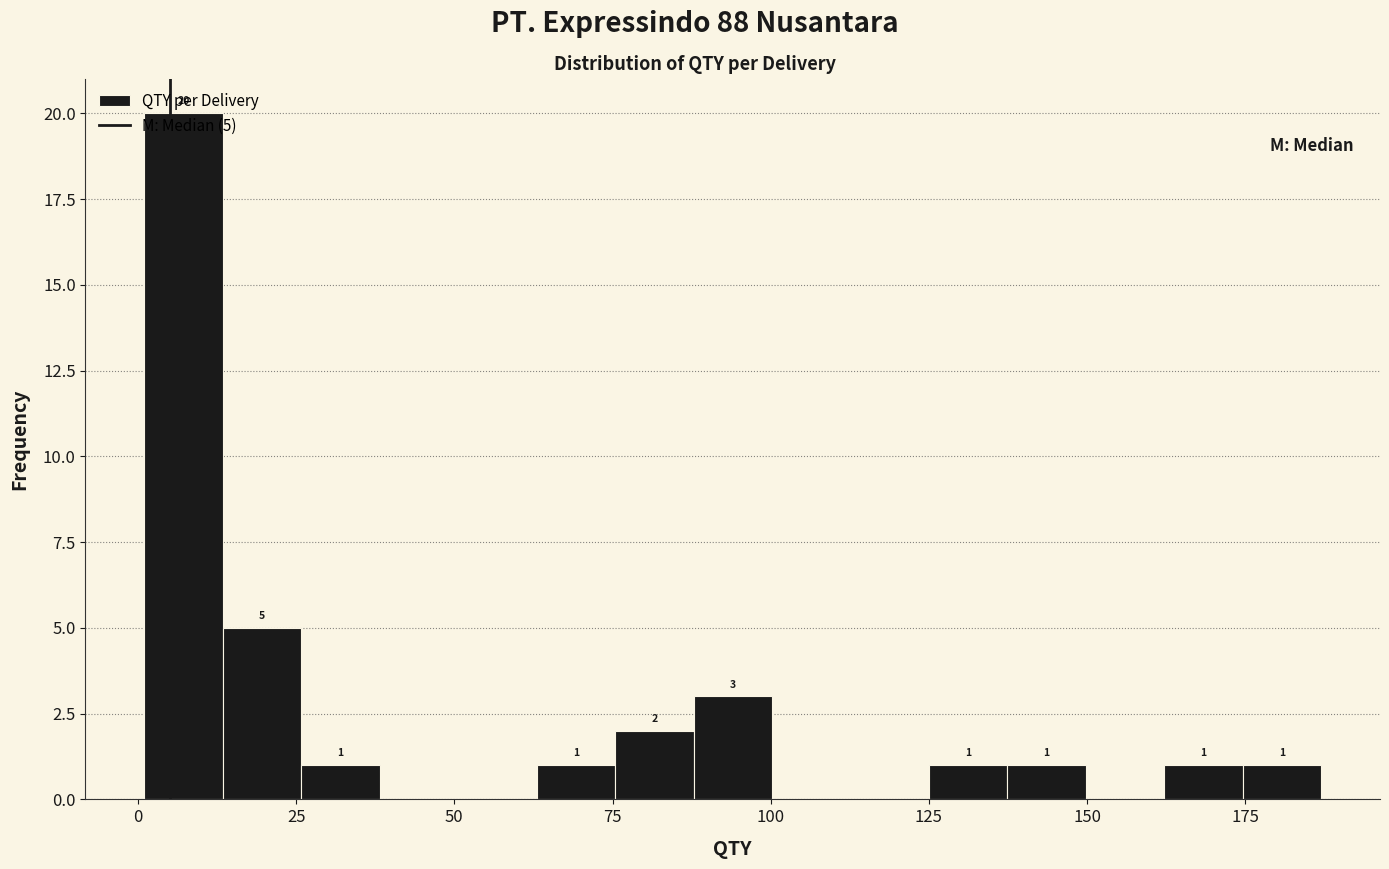

Read against the x-axis, roughly where is the centre of the tallest bar?

5